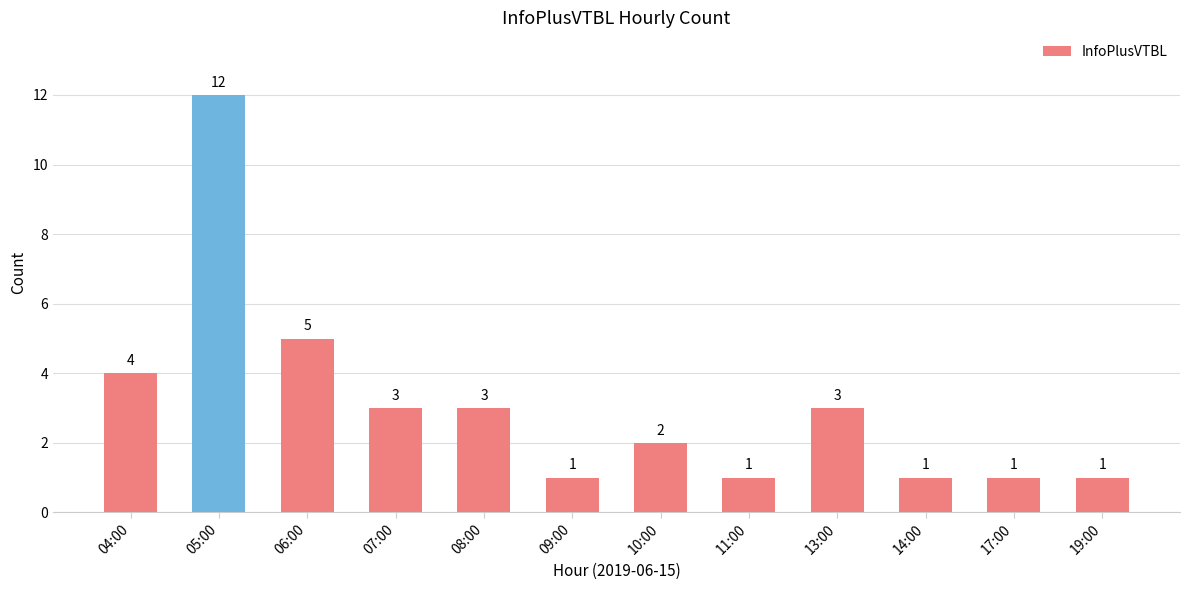

What is the value of the 4th bar from the left?

3